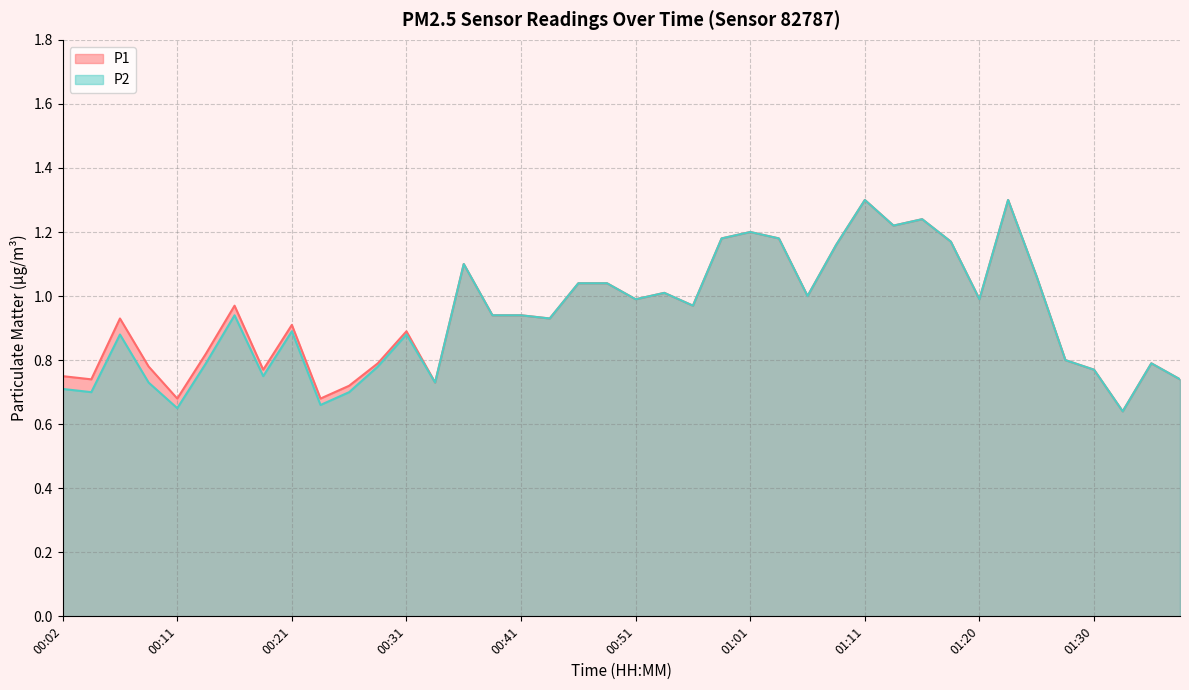

What is the label of the 10th point from the left?

00:24